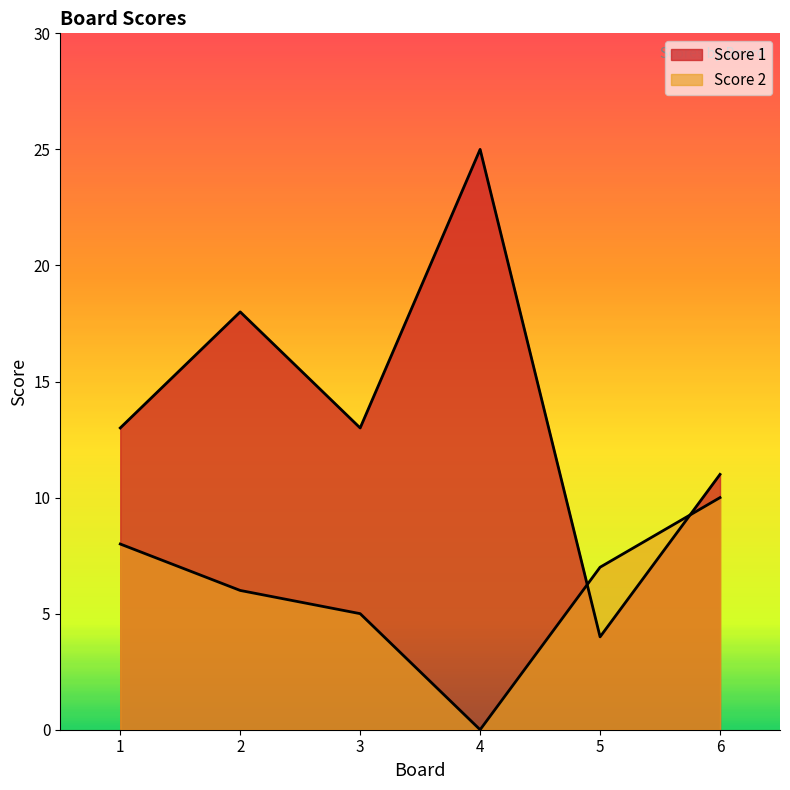

How many categories are shown in the chart?

6